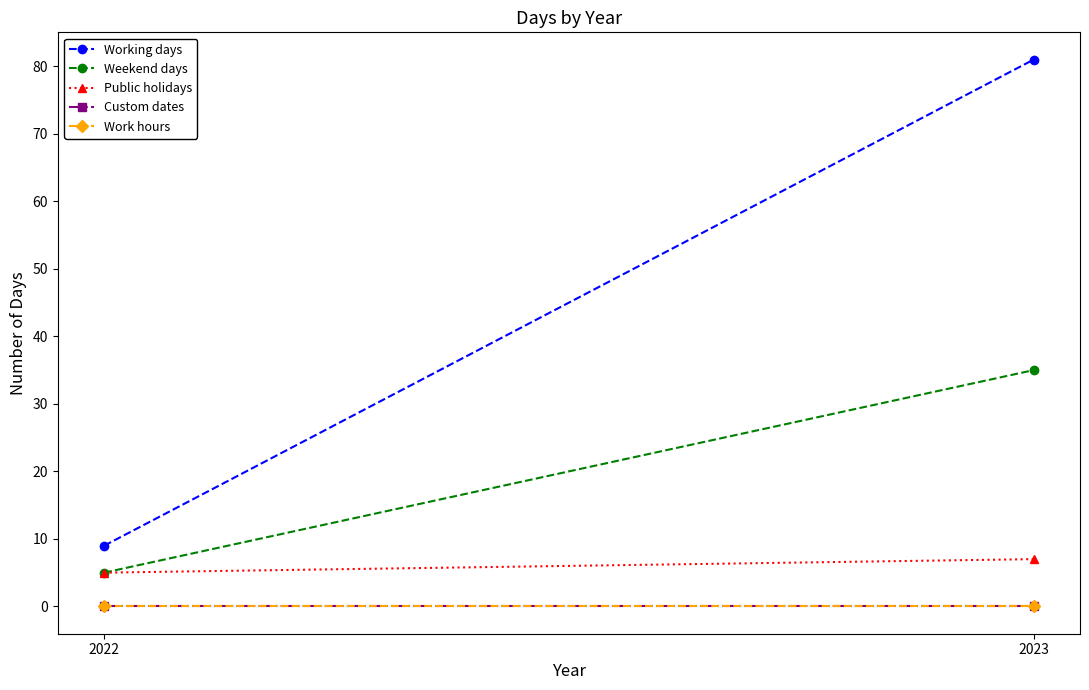

Reading left to right, transcribe all the data shown in this chart.

Working days: 9	81
Weekend days: 5	35
Public holidays: 5	7
Custom dates: 0	0
Work hours: 0	0